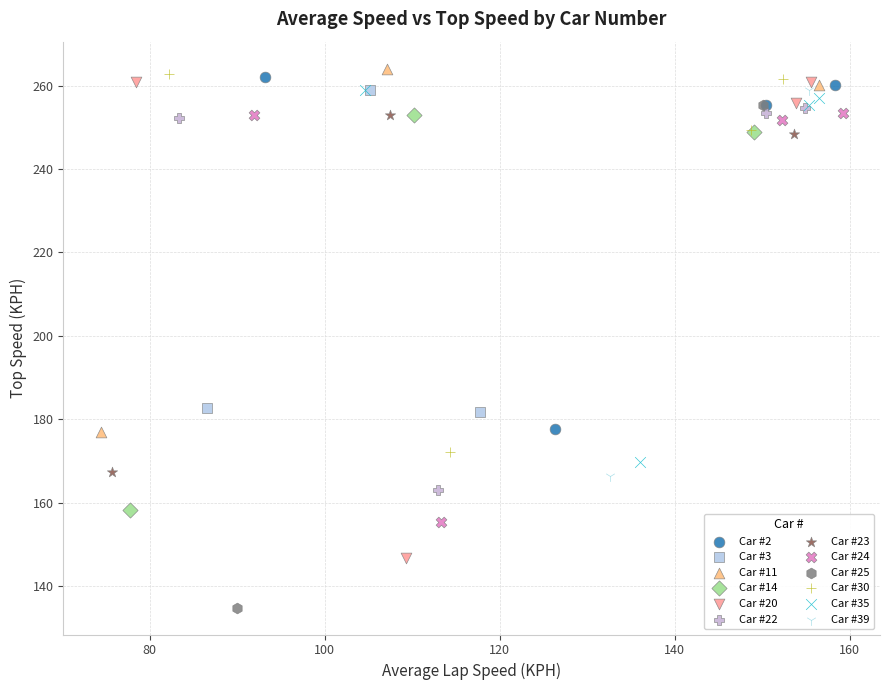

What are all the series names shown in the legend?

Car #2, Car #3, Car #11, Car #14, Car #20, Car #22, Car #23, Car #24, Car #25, Car #30, Car #35, Car #39